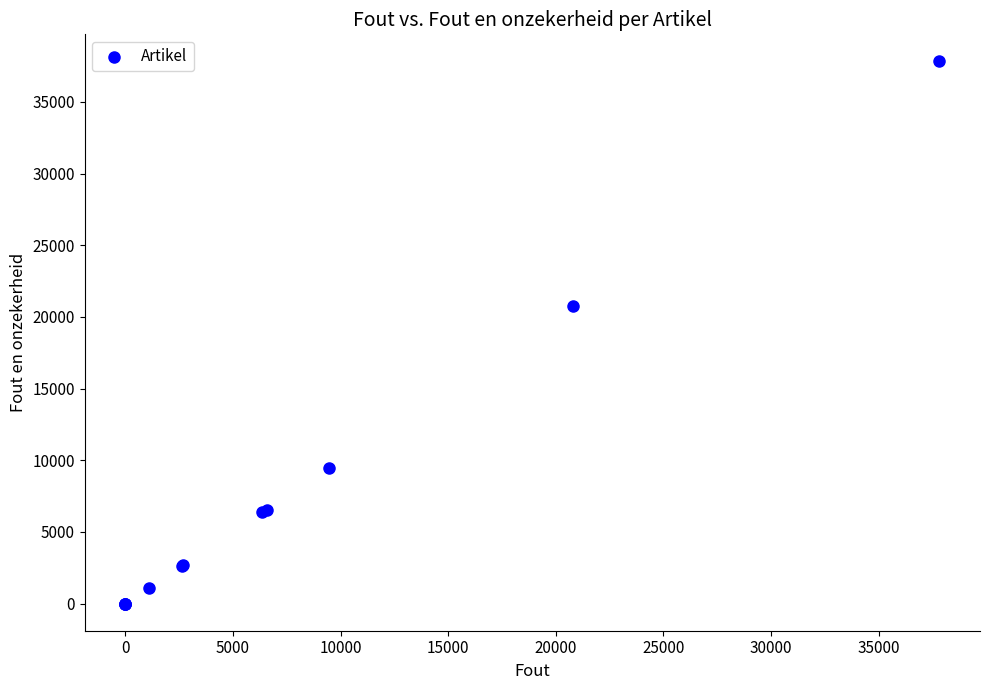

What Y value in the scatter plot is closest to 18912?

20792